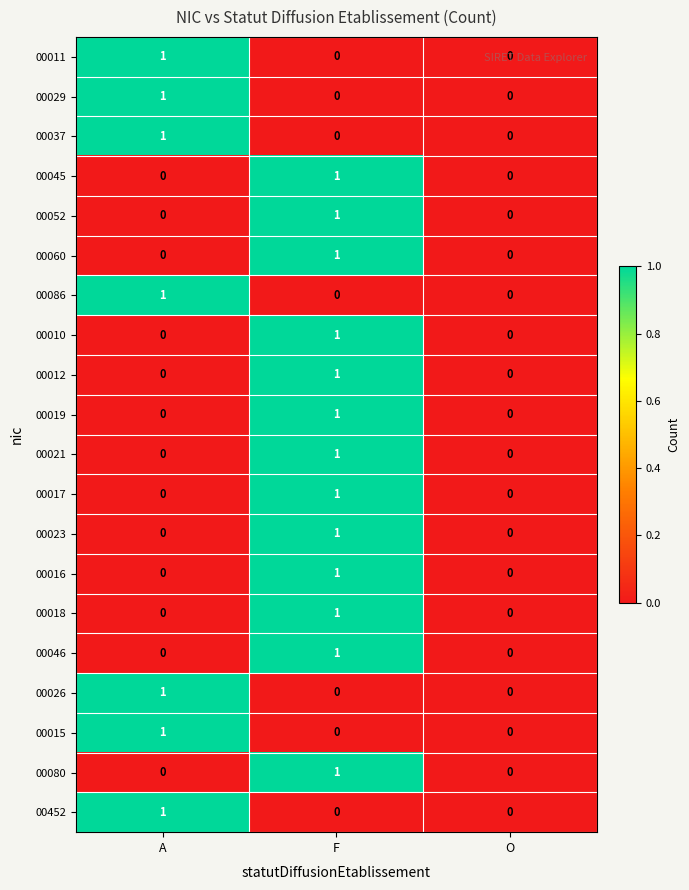

The value of 00052 at F is 2. True or false?

False